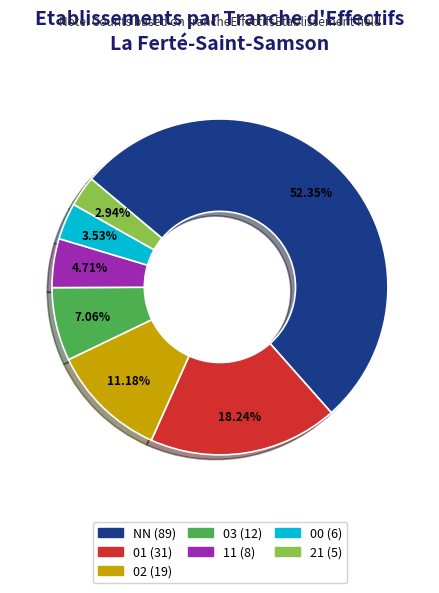

Which slice is the largest?

NN